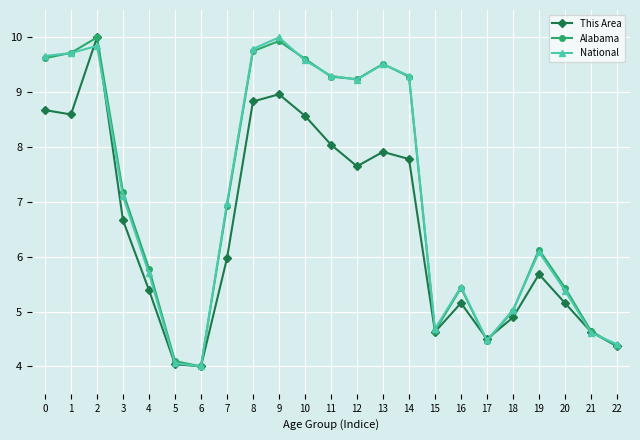

The value of This Area at 11 is 8.0. True or false?

True